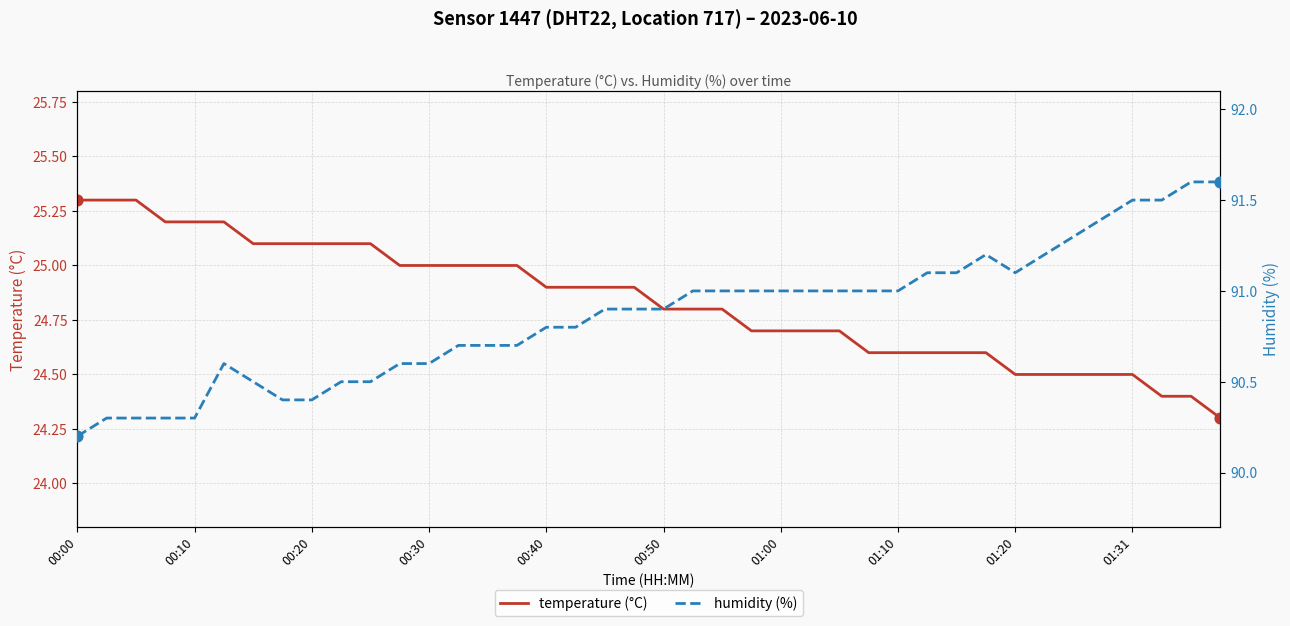

Which series has the widest spread of Y values?

humidity (%)